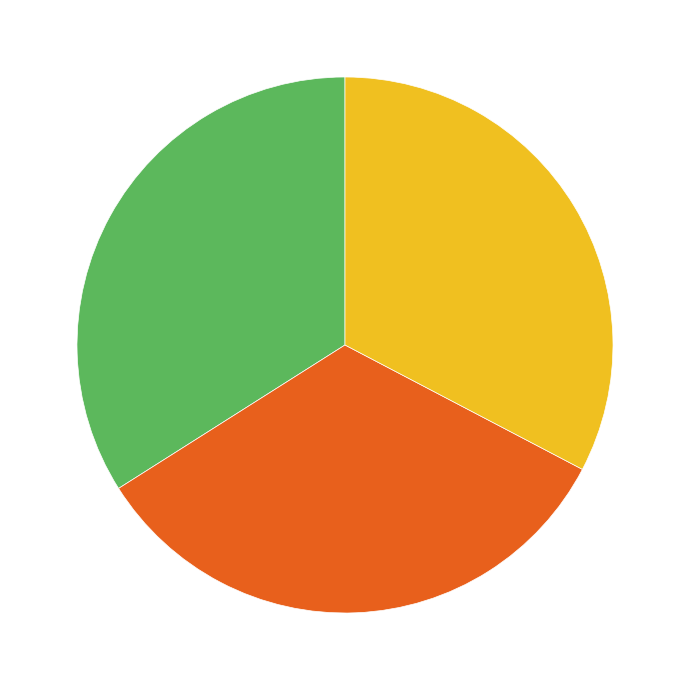

Does any single category account for the majority?

No